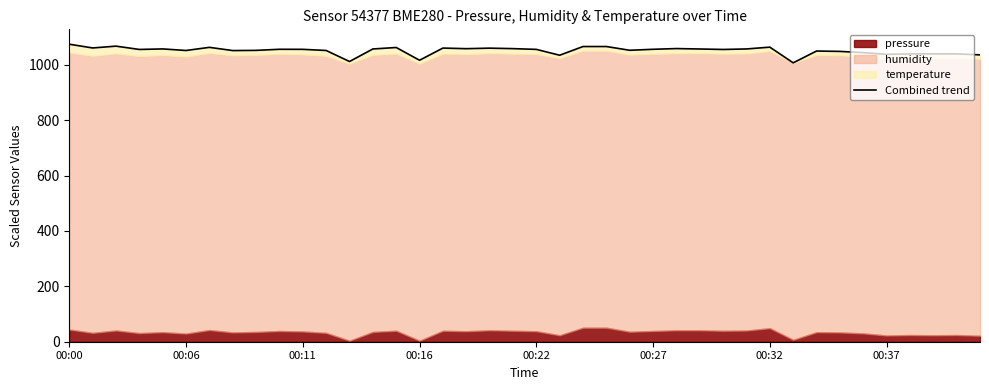

What is the change in value from 00:22 to 00:32?

+5.7